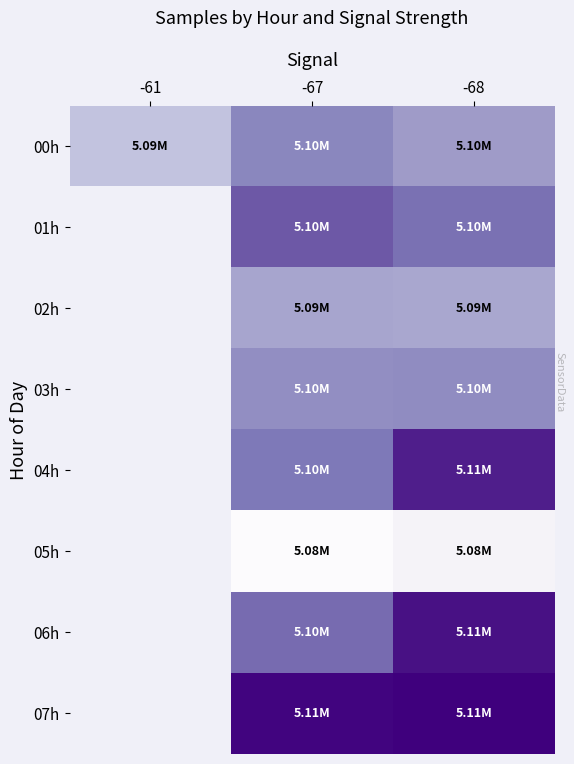

At how many categories does at least one series exceed 5097773?

2